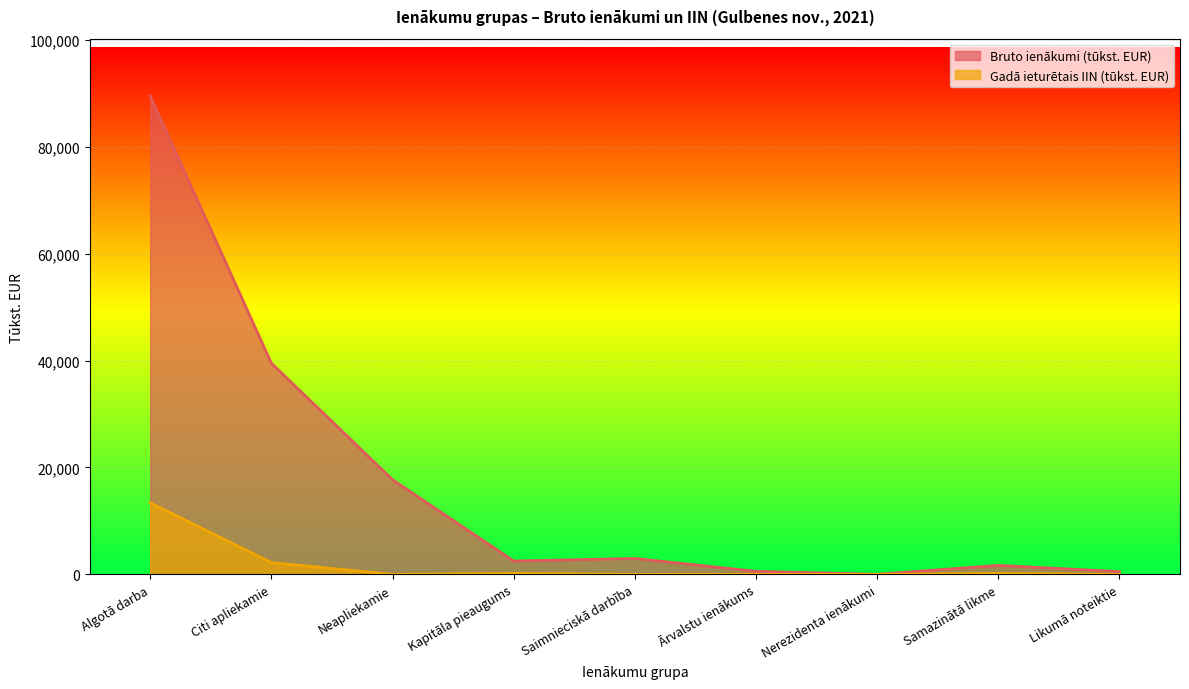

At which label does Gadā ieturētais IIN (tūkst. EUR) first exceed 20?

Algotā darba